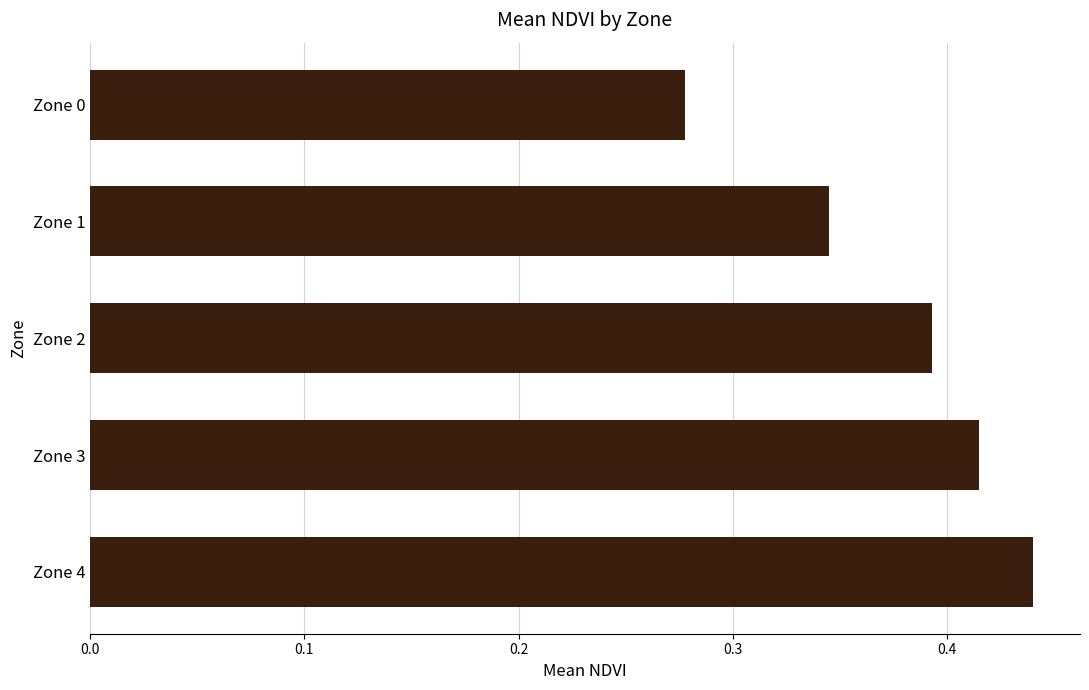

The value at Zone 2 is 0.1. True or false?

False